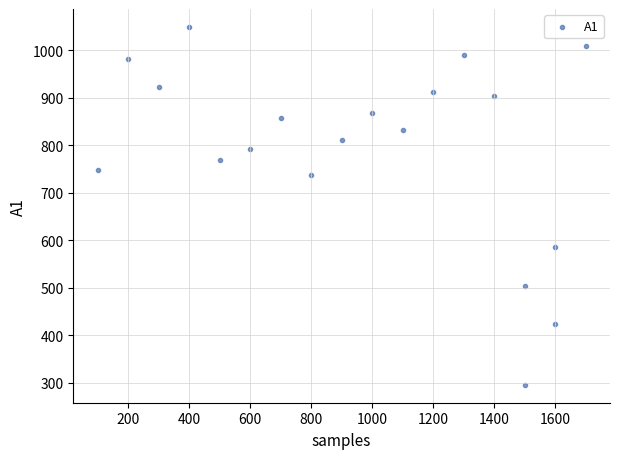

What Y value in the scatter plot is closest to 672?

737